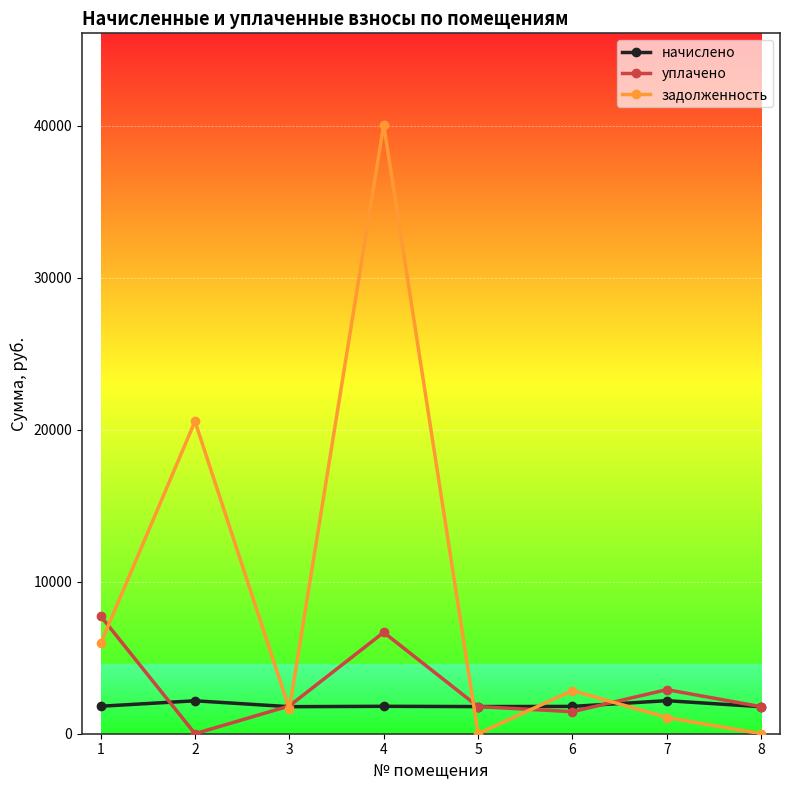

How many series are shown in this chart?

3